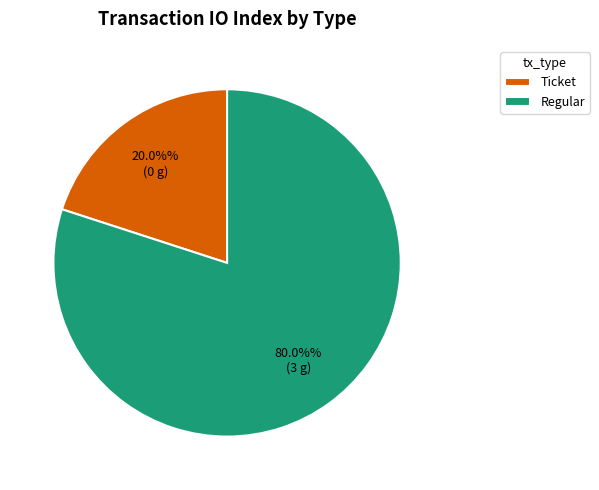

Do Regular and Ticket together represent more than half of the pie?

Yes